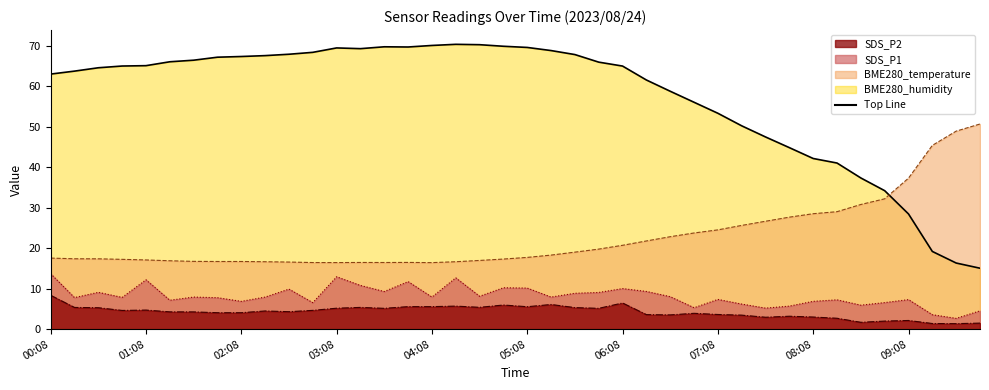

Rank the series at 08:53 from highest to lowest value.

BME280_humidity, BME280_temperature, SDS_P1, SDS_P2